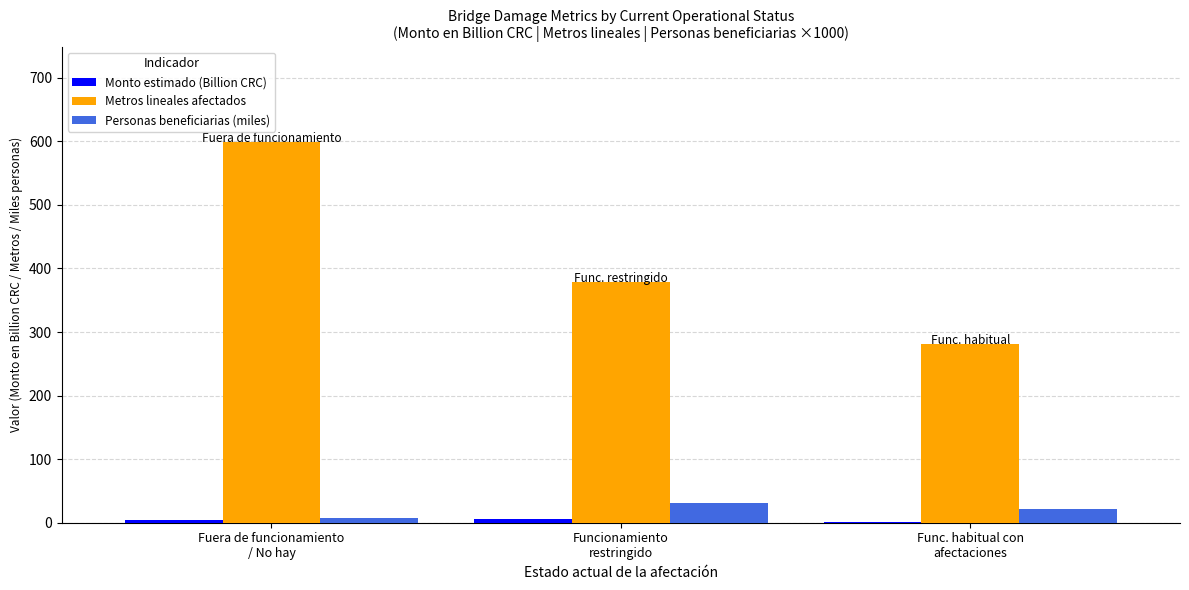

Which series has the largest total across all categories?

Metros lineales afectados